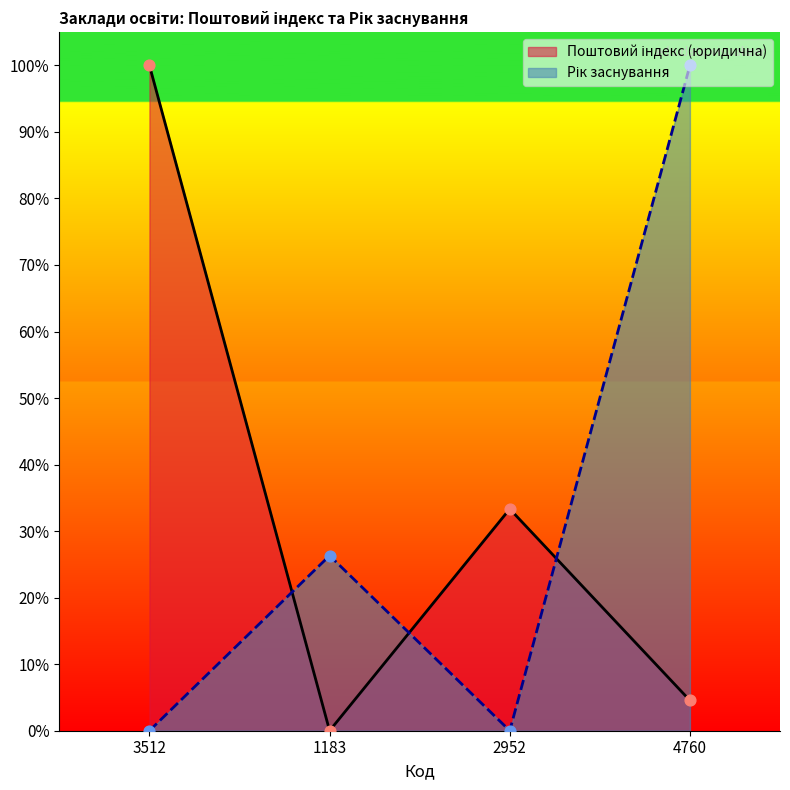

Which series contains the highest Y value?

Поштовий індекс (юридична)